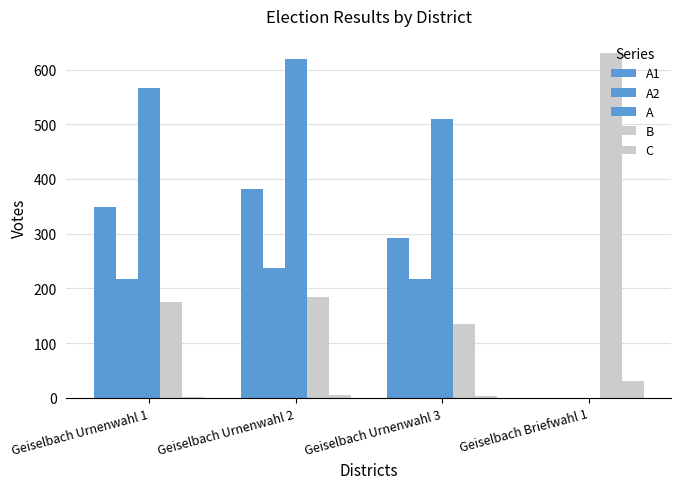

Rank the series at Geiselbach Urnenwahl 1 from highest to lowest value.

A, A1, A2, B, C